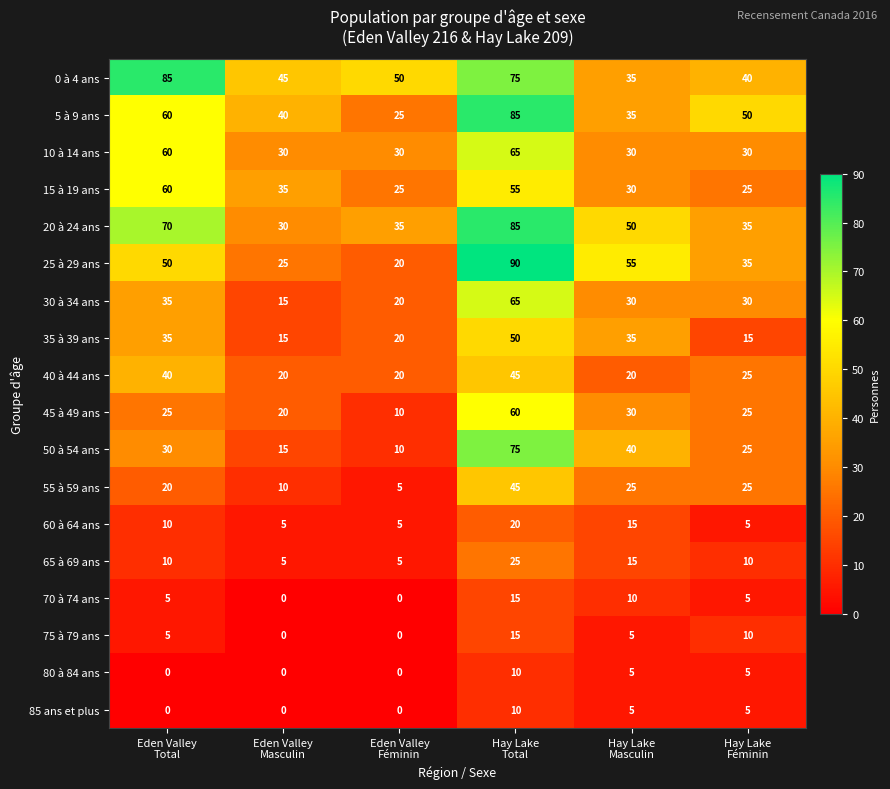

What is the difference between the maximum and second lowest values in the 45 à 49 ans series?

40